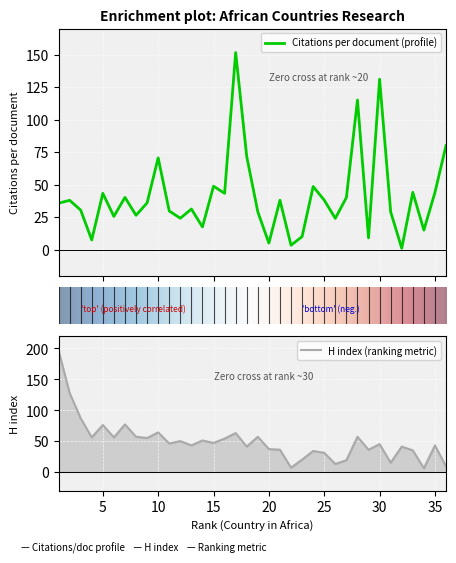

What is the value of the H index point at the 2nd from the left?

128.0